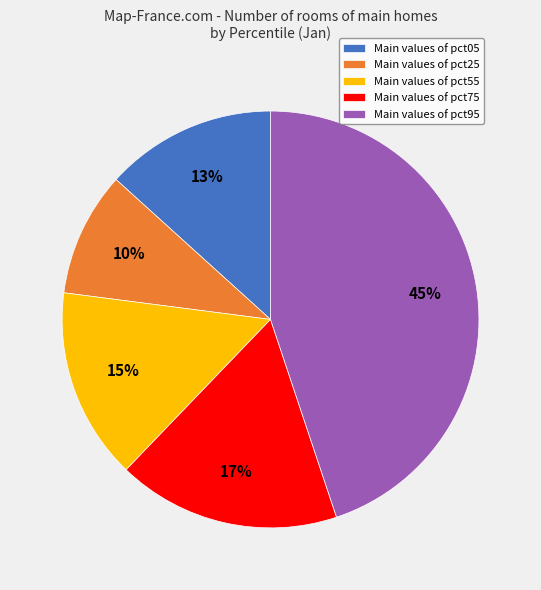

Rank the categories by value from highest to lowest.

Main values of pct95, Main values of pct75, Main values of pct55, Main values of pct05, Main values of pct25